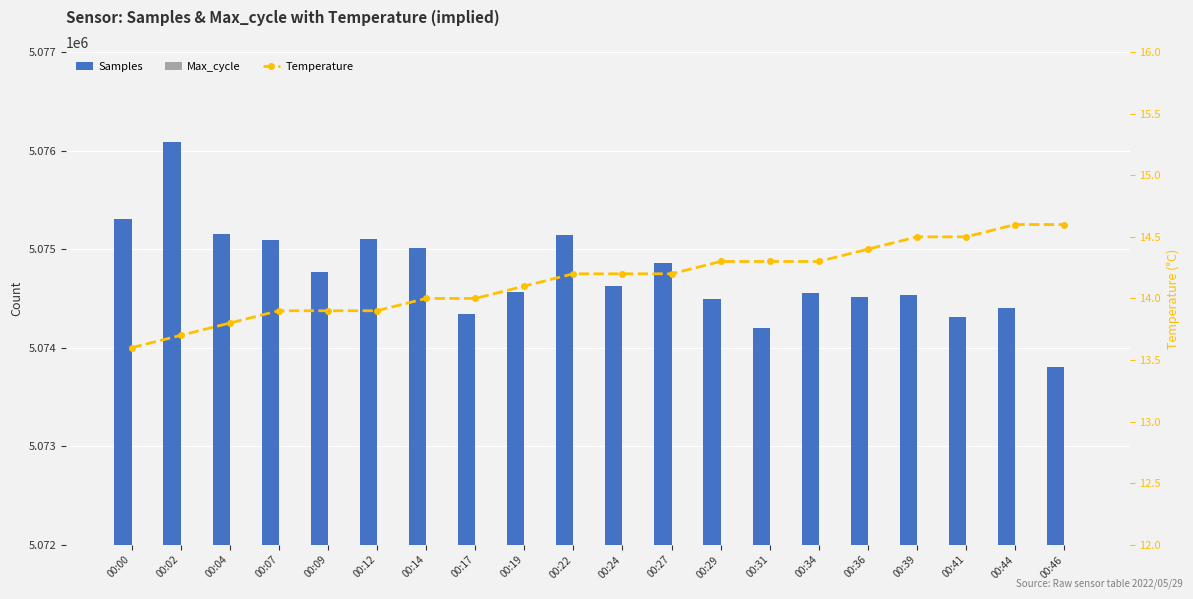

Read the Samples value at 00:27.

5074859.0